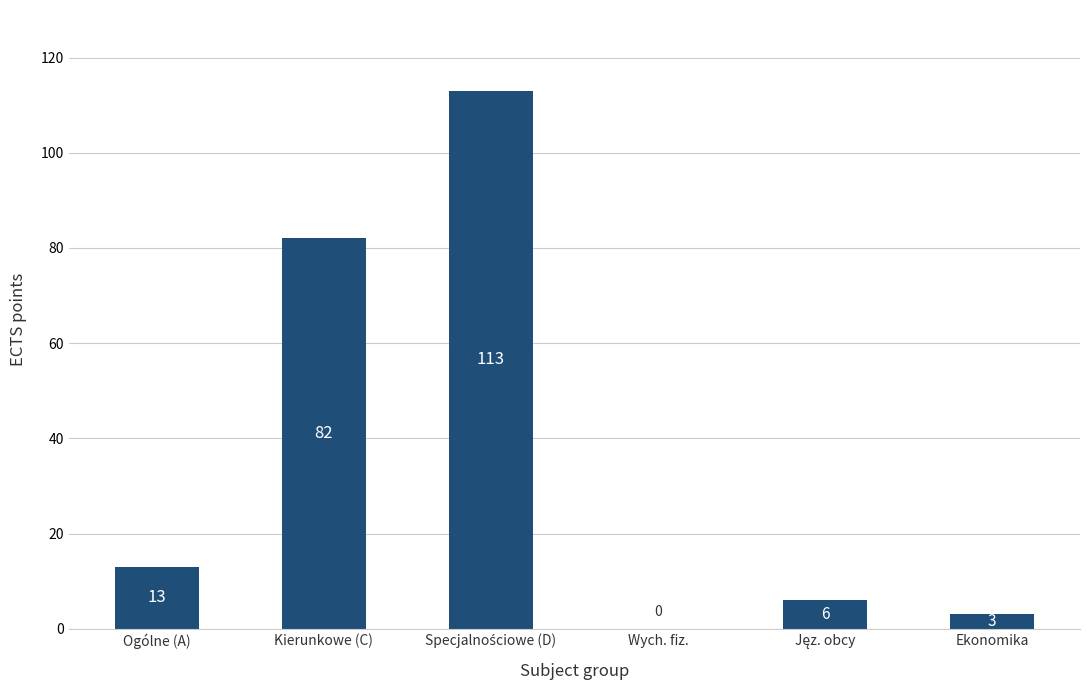

Is it true that the value at Wych. fiz. is 0?

True